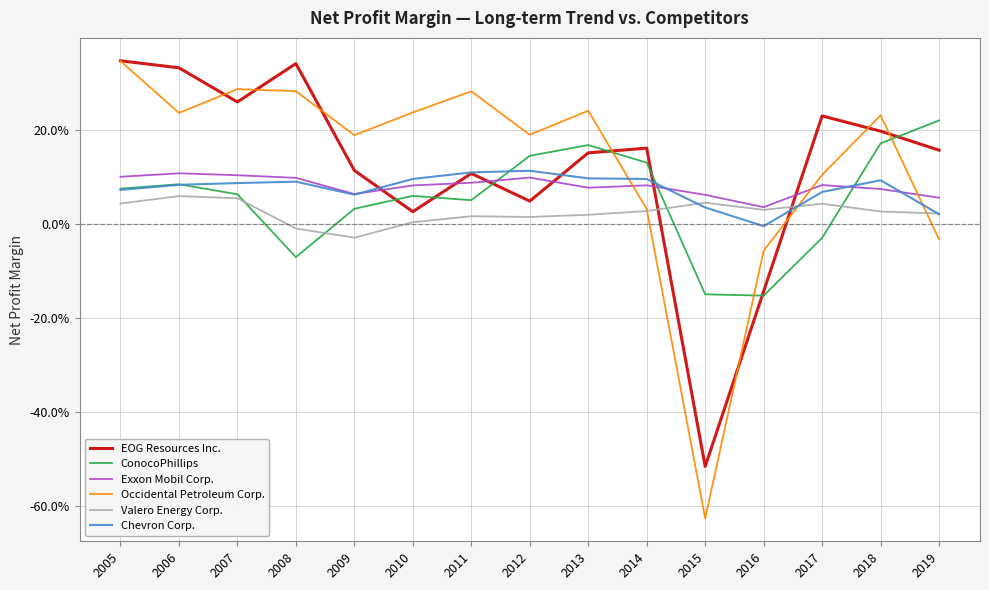

Is it true that Valero Energy Corp. equals 0.0 at 2012?

True